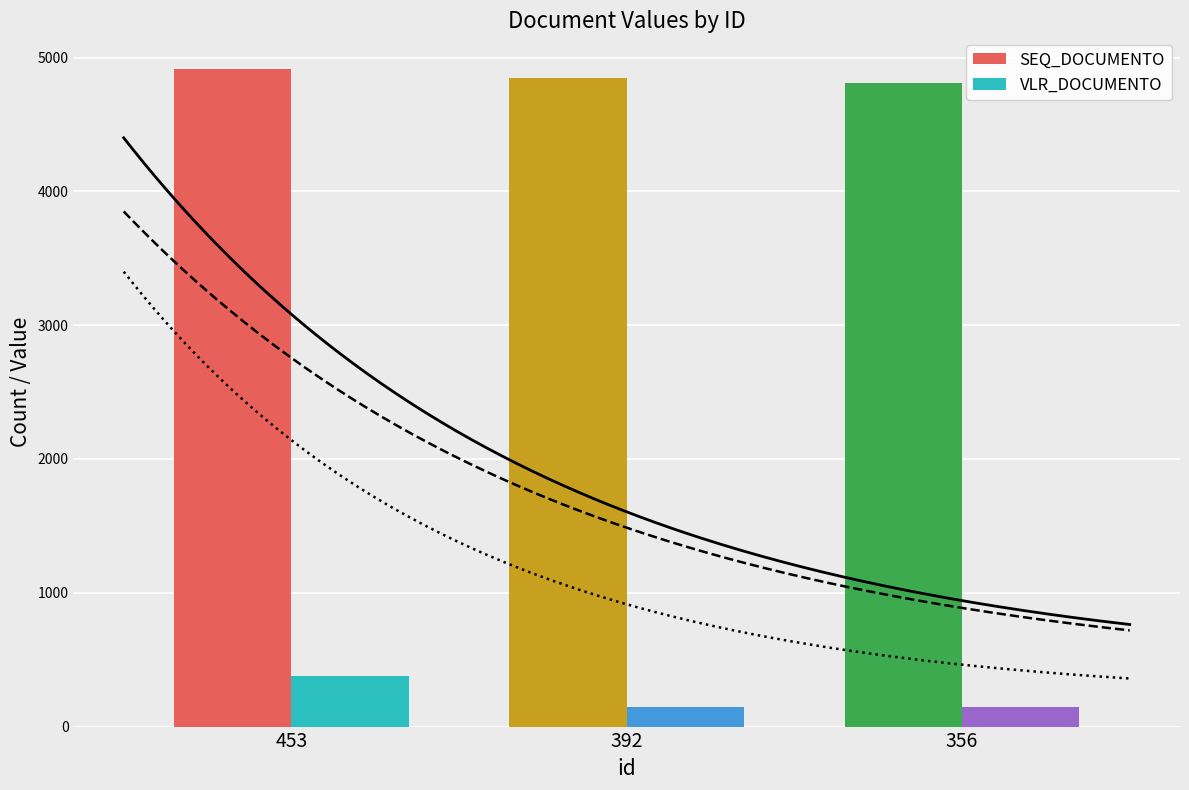

What is the value of the VLR_DOCUMENTO bar at the 1st from the left?

375